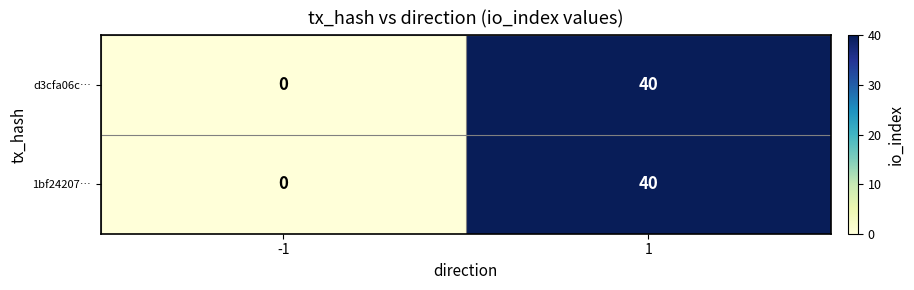

The d3cfa06c… series shows 40 at 1. True or false?

True